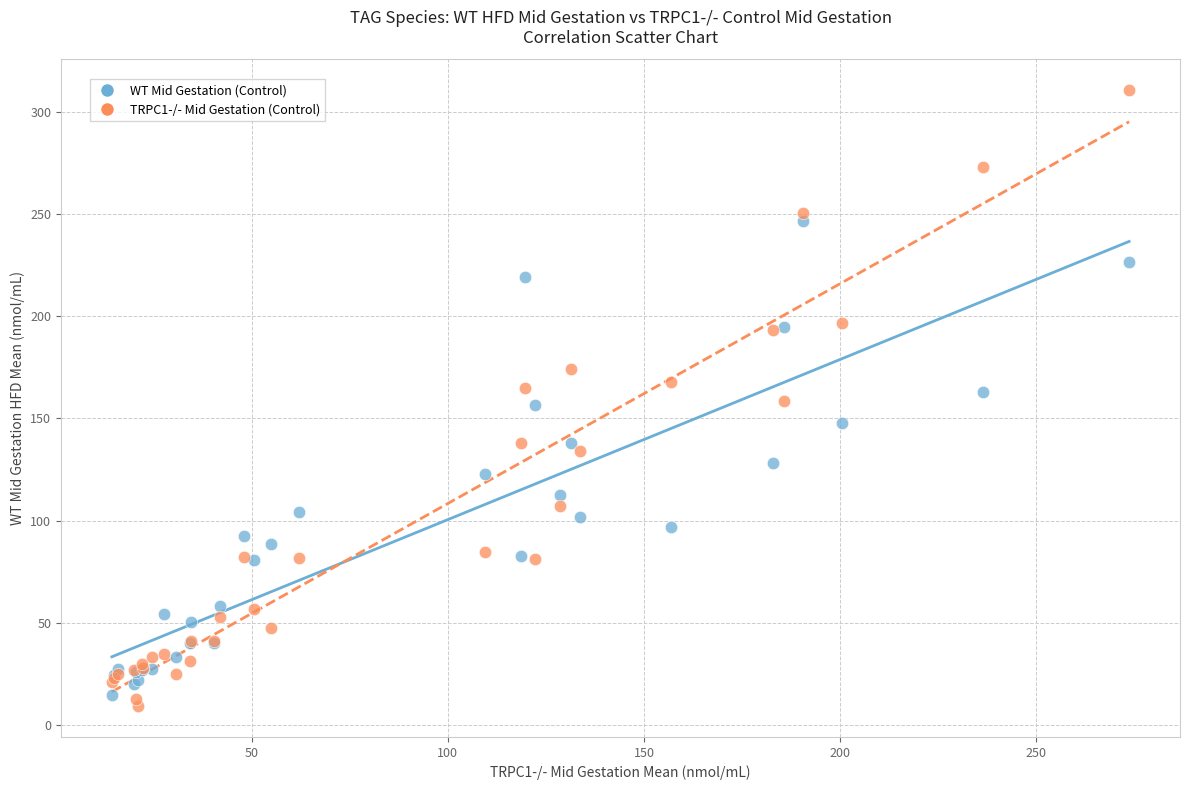

What is the X range (max minus min) for the scatter plot?

259.2